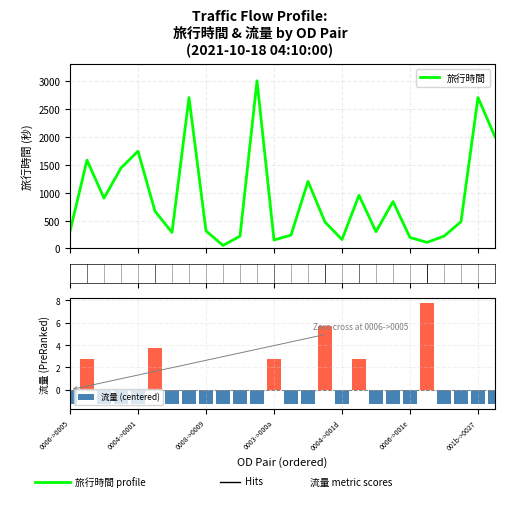

What is the maximum value for 旅行時間?

3000